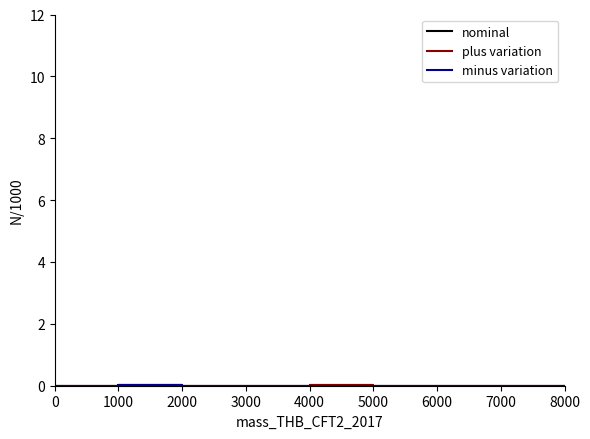

How many lines are shown in the chart?

3